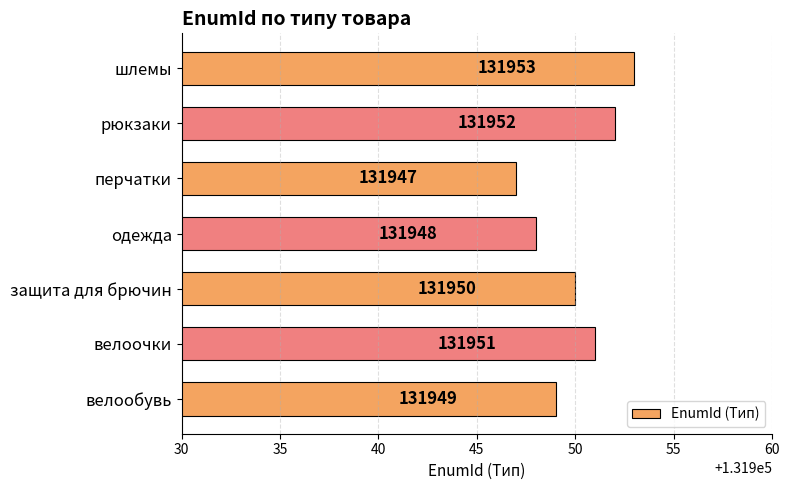

Where is the data nearest to the value 131950?

защита для брючин